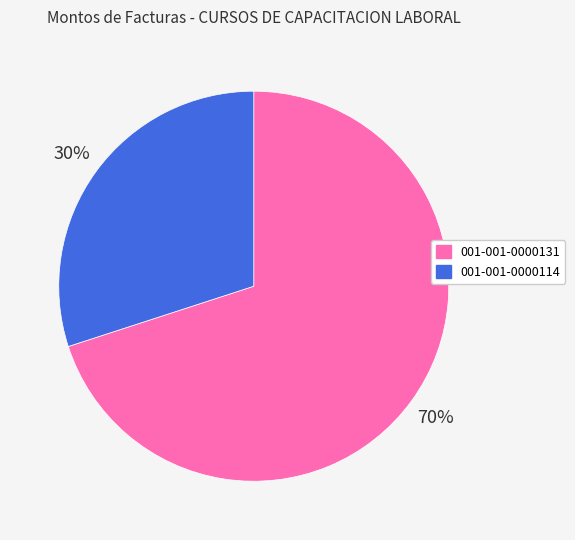

What percentage is the 001-001-0000114 slice, to the nearest percent?

30%